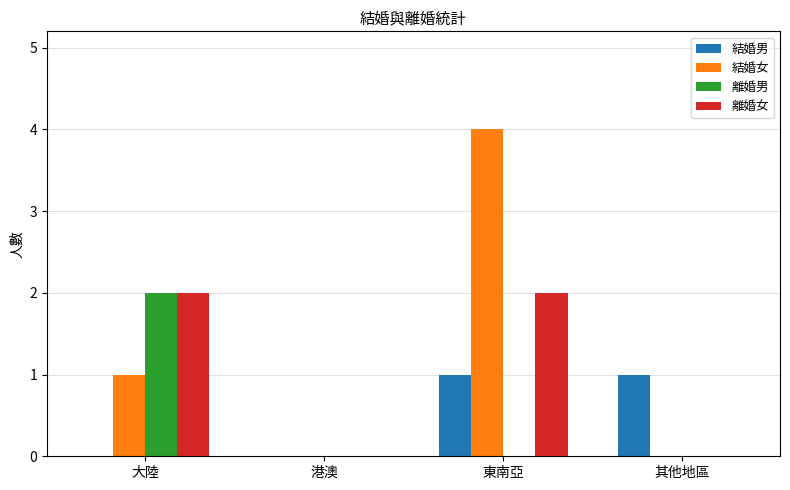

What is the sum of the 離婚女 values at 大陸 and 其他地區?

2